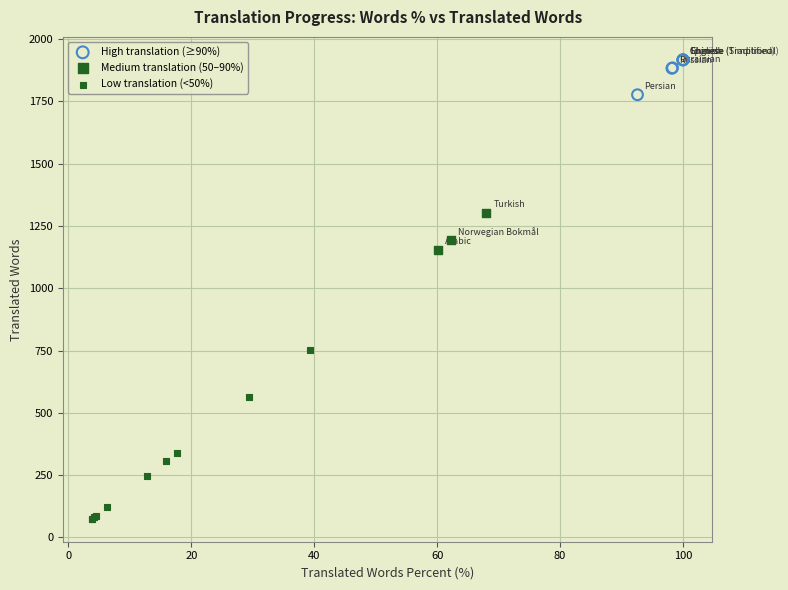

Which series has the widest spread of Y values?

Low translation (<50%)